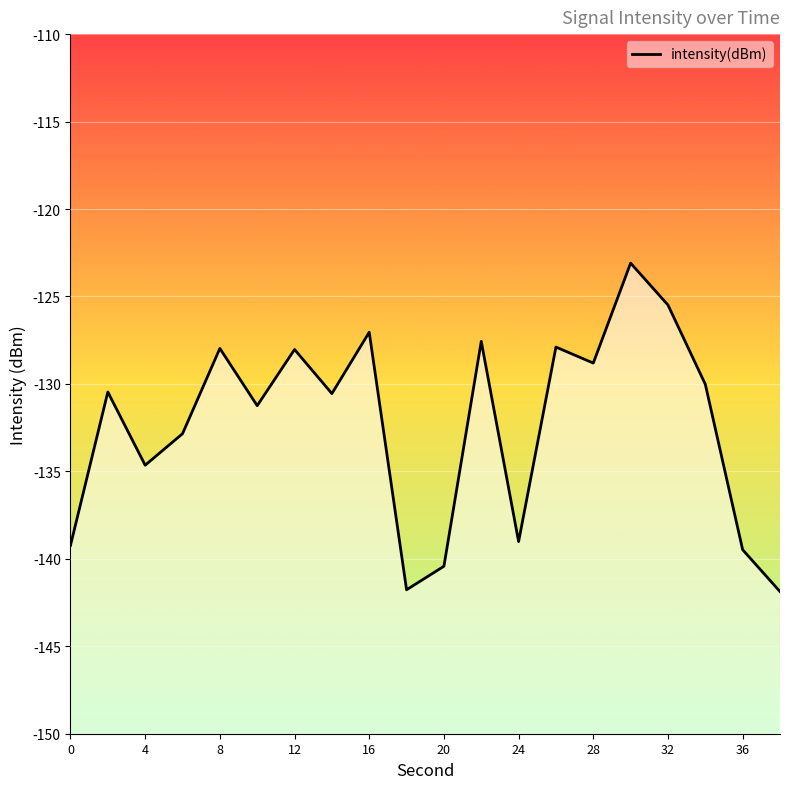

What is the sum of all values?

-2647.5